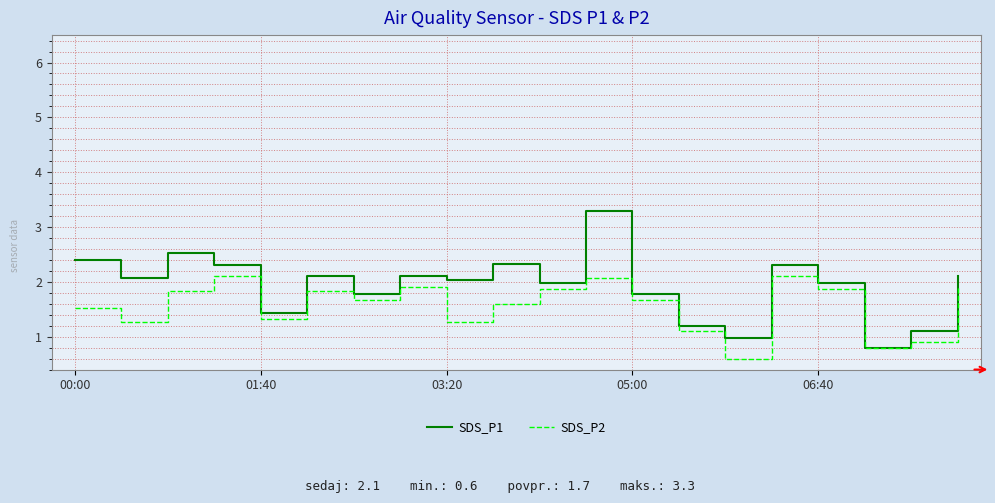

How many lines are shown in the chart?

2